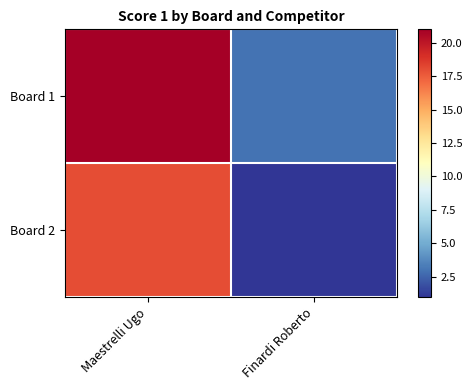

What is the spread (max minus min) of values at Maestrelli Ugo?

3